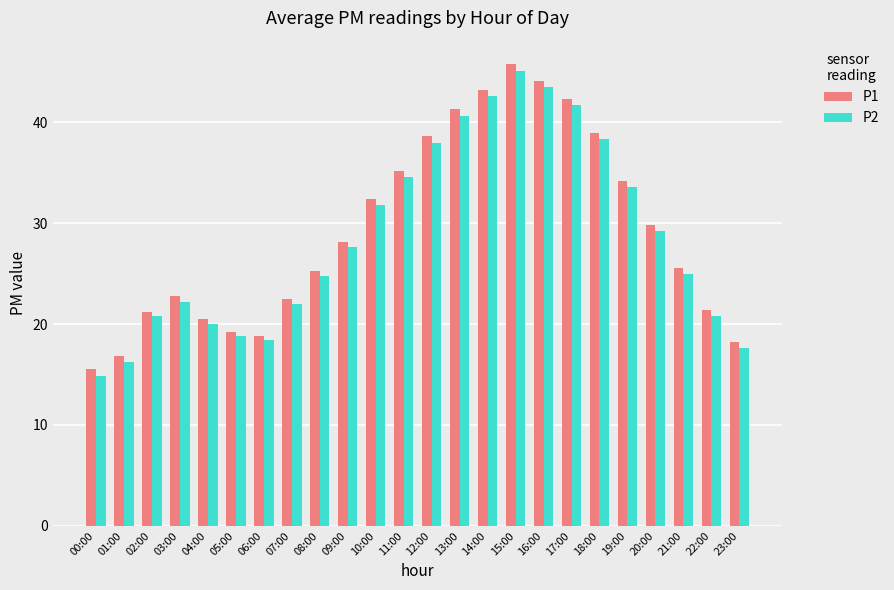

What is the label of the 15th bar from the left?

14:00